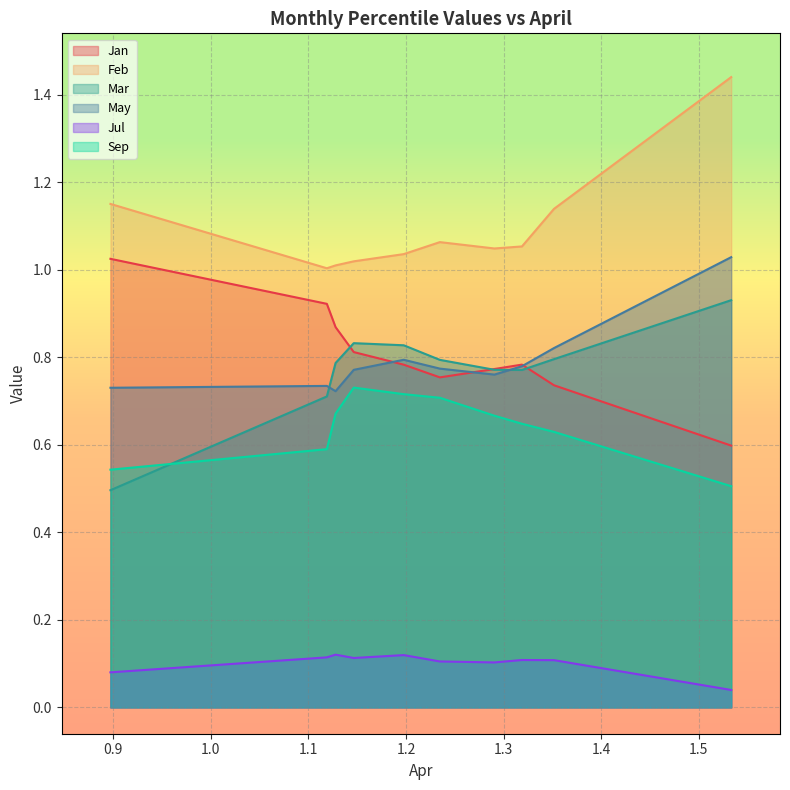

Rank the series at pct55 from lowest to highest value.

Jul, Sep, Jan, May, Mar, Feb